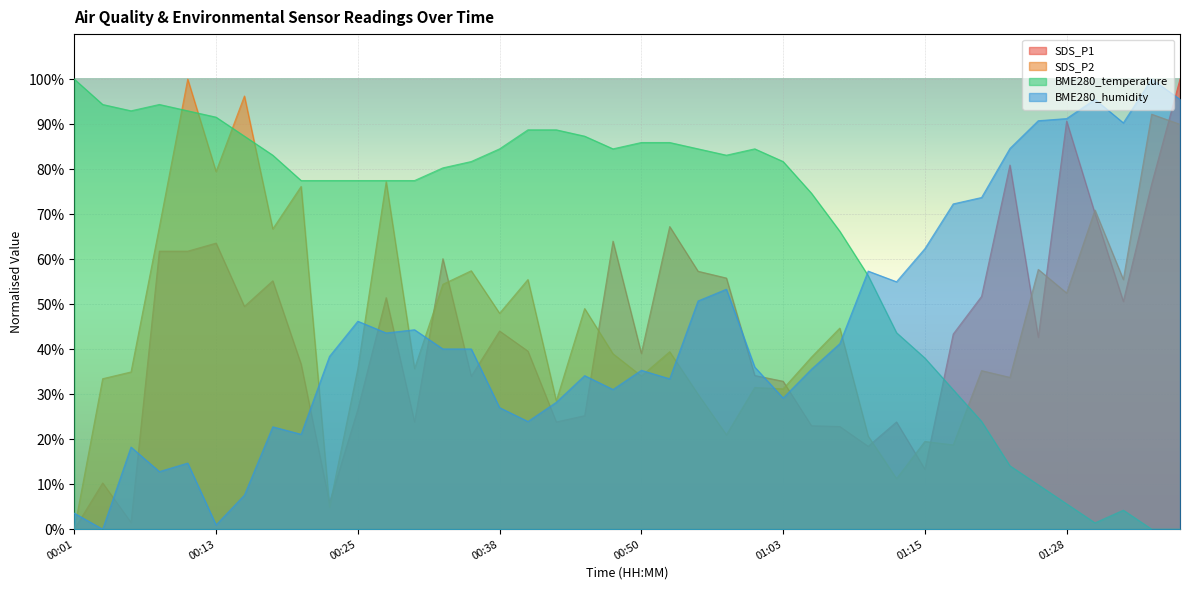

How many lines are shown in the chart?

4